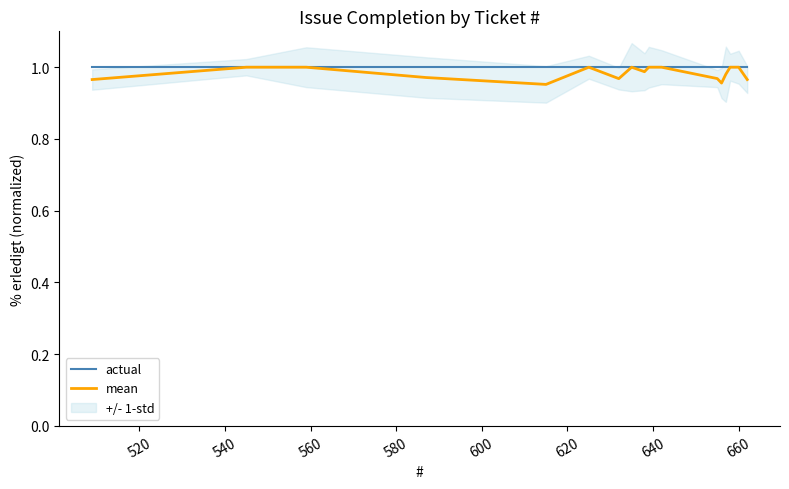

Is it true that actual equals 0.7 at 12?

False